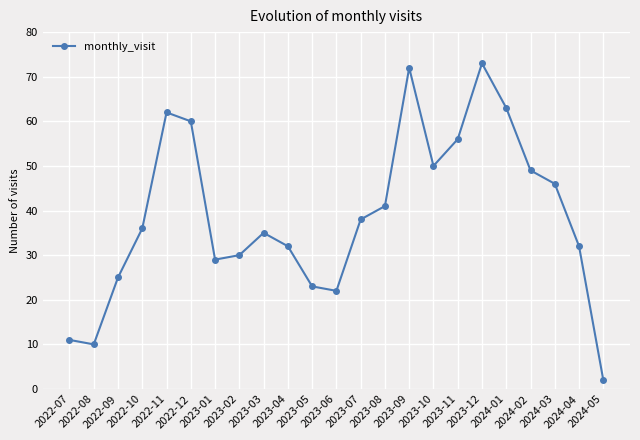

What is the difference between the maximum and minimum values?

71